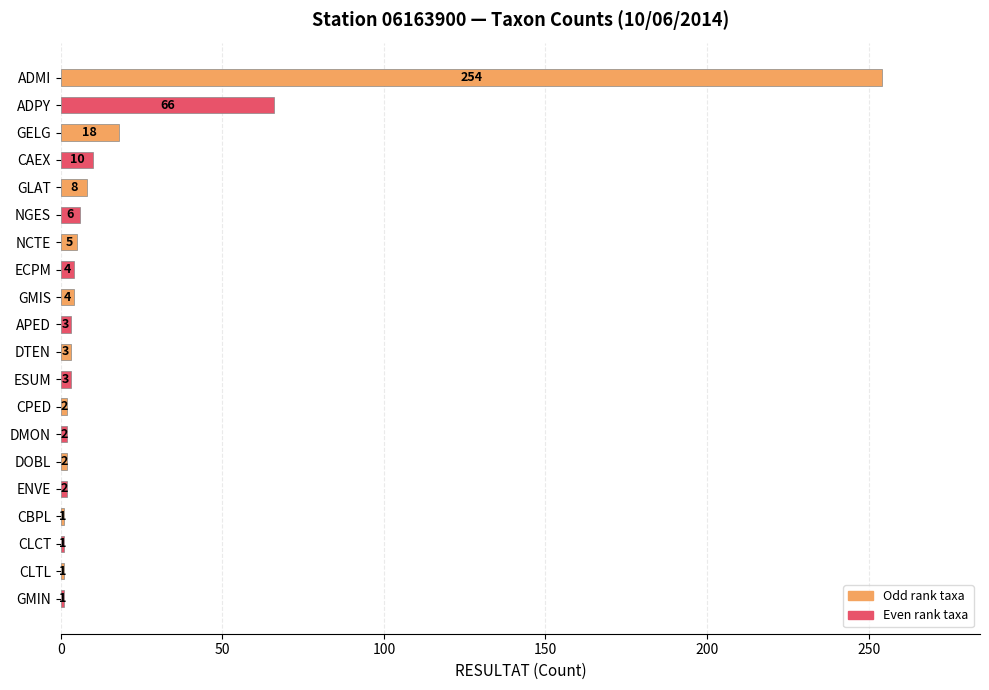

True or false: the data shows 3 at APED.

True